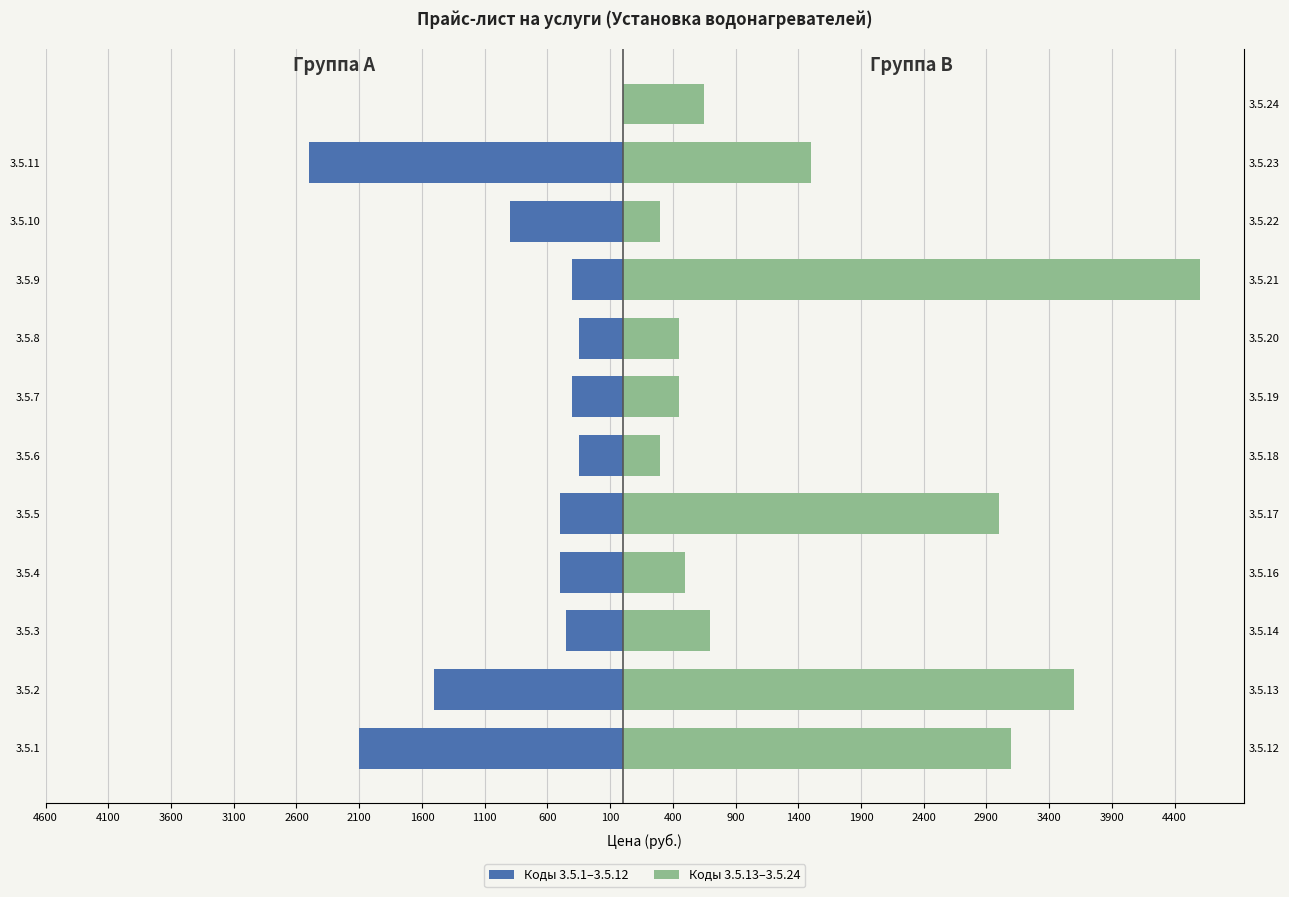

What are all the series names shown in the legend?

Коды 3.5.1–3.5.12, Коды 3.5.13–3.5.24